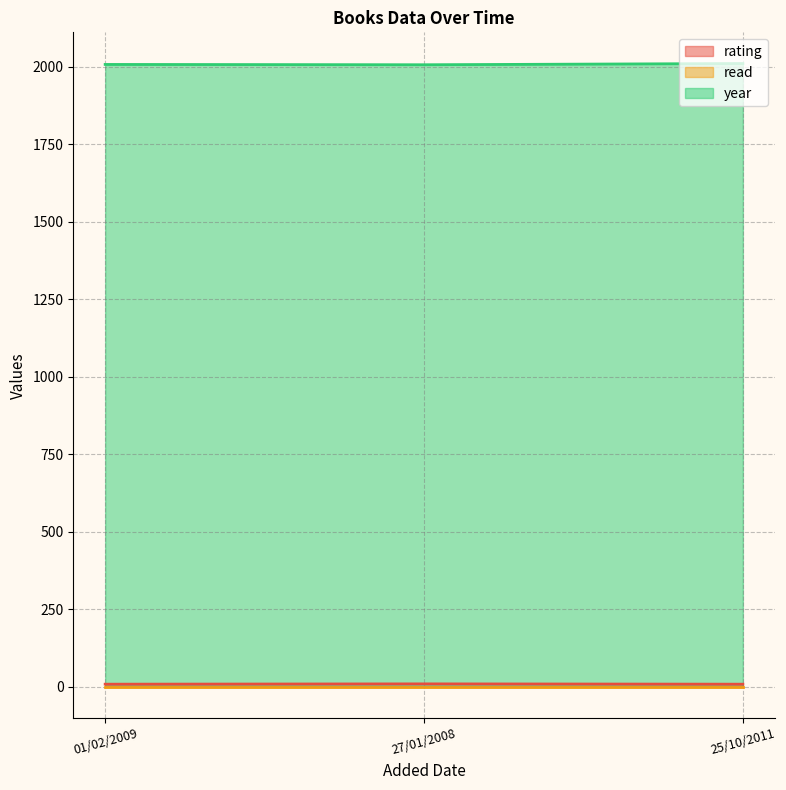

How many year values are between 2007 and 2011?

3